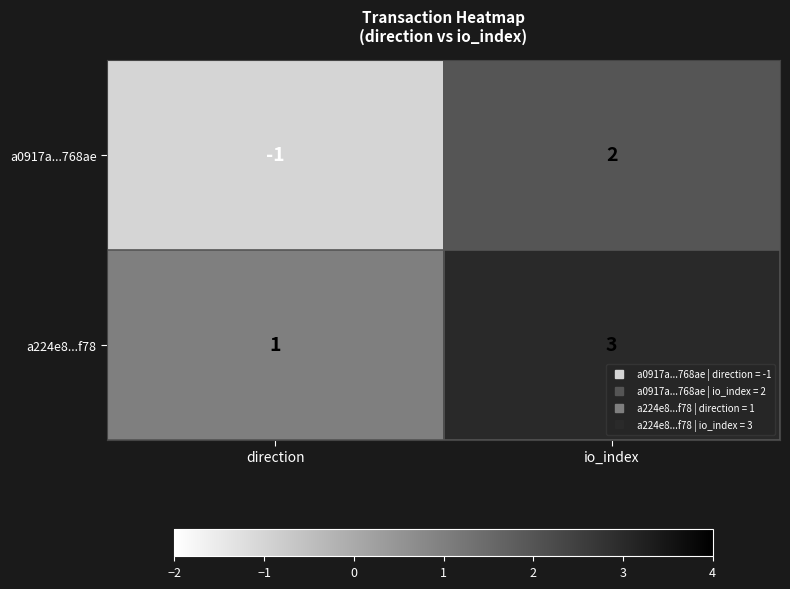

What is the difference between the highest and lowest values at direction?

2